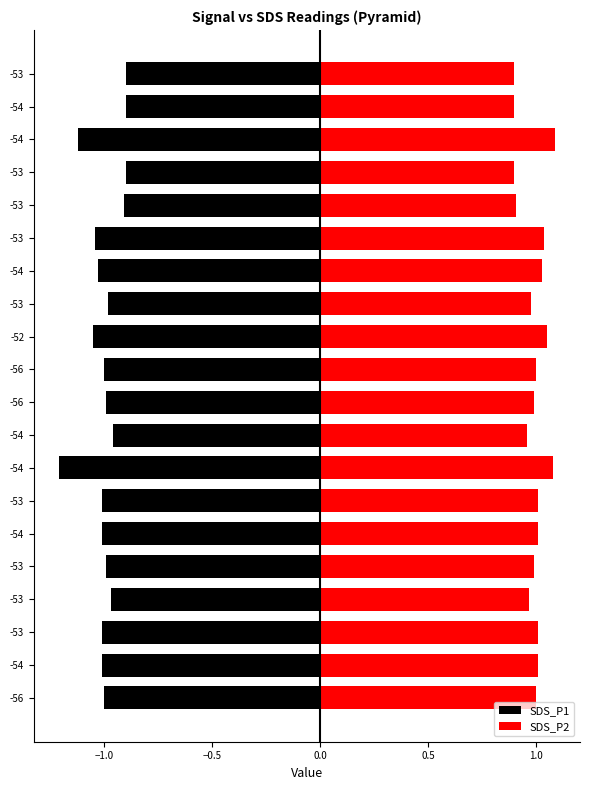

At 16, list the series in order from smallest to largest.

SDS_P1, SDS_P2